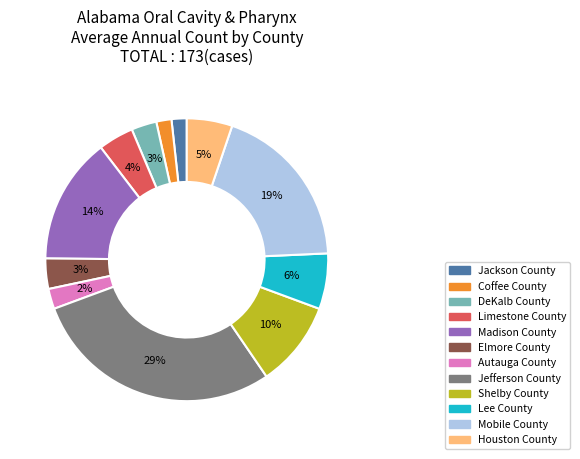

How many slices are in this pie chart?

12